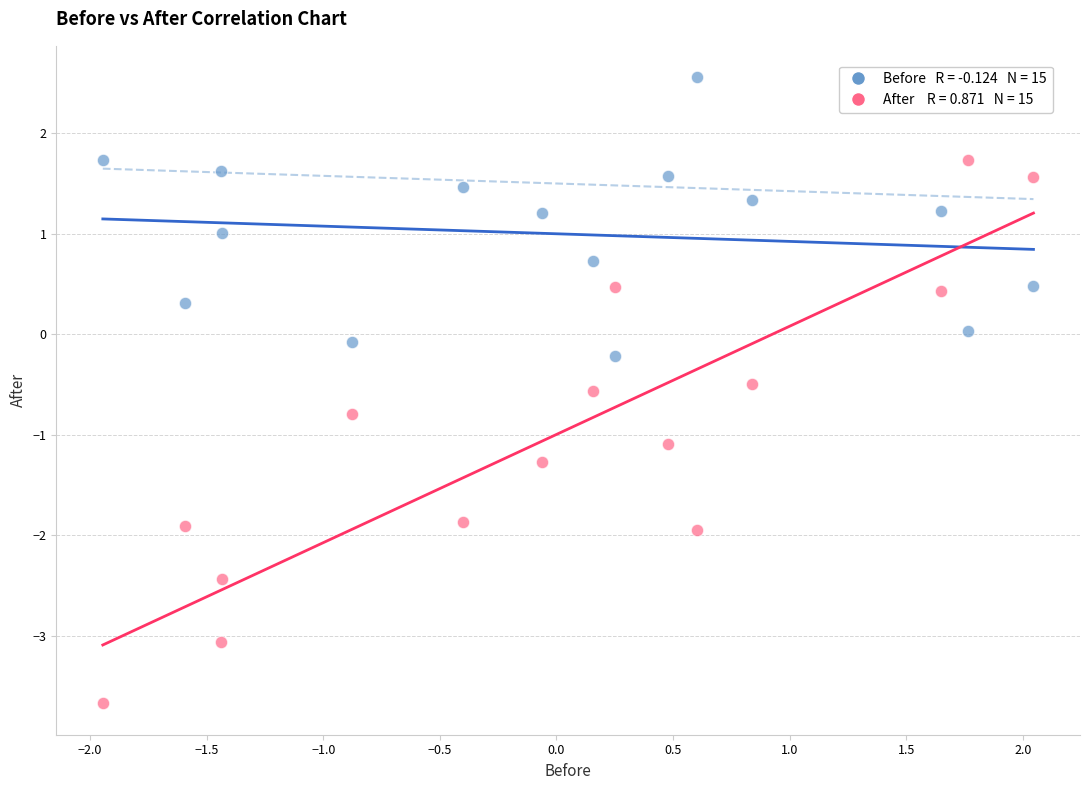

Across all data points, what is the range of X values (max minus min)?

4.0